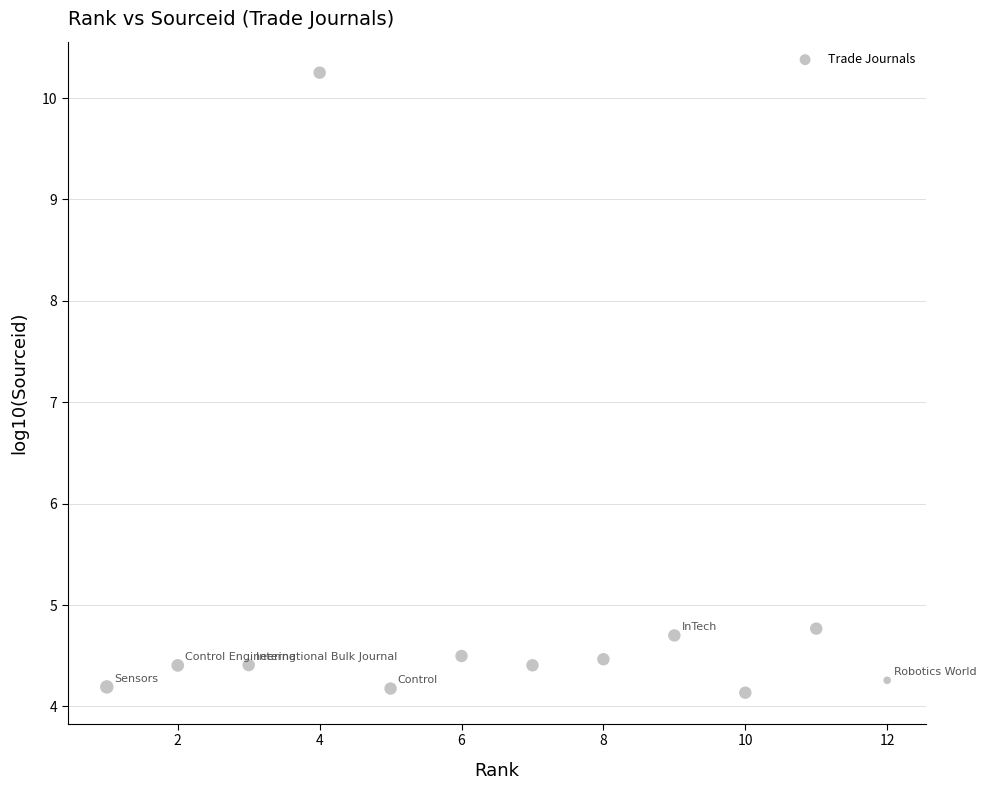

What is the average Y value?

4.9